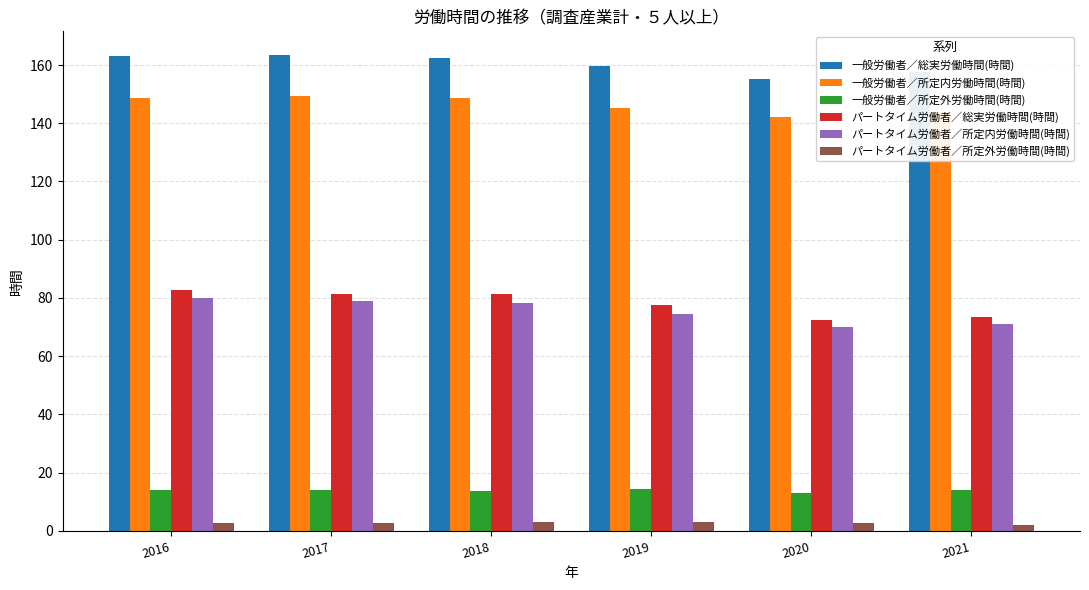

What is the spread (max minus min) of values at 2018?

159.6